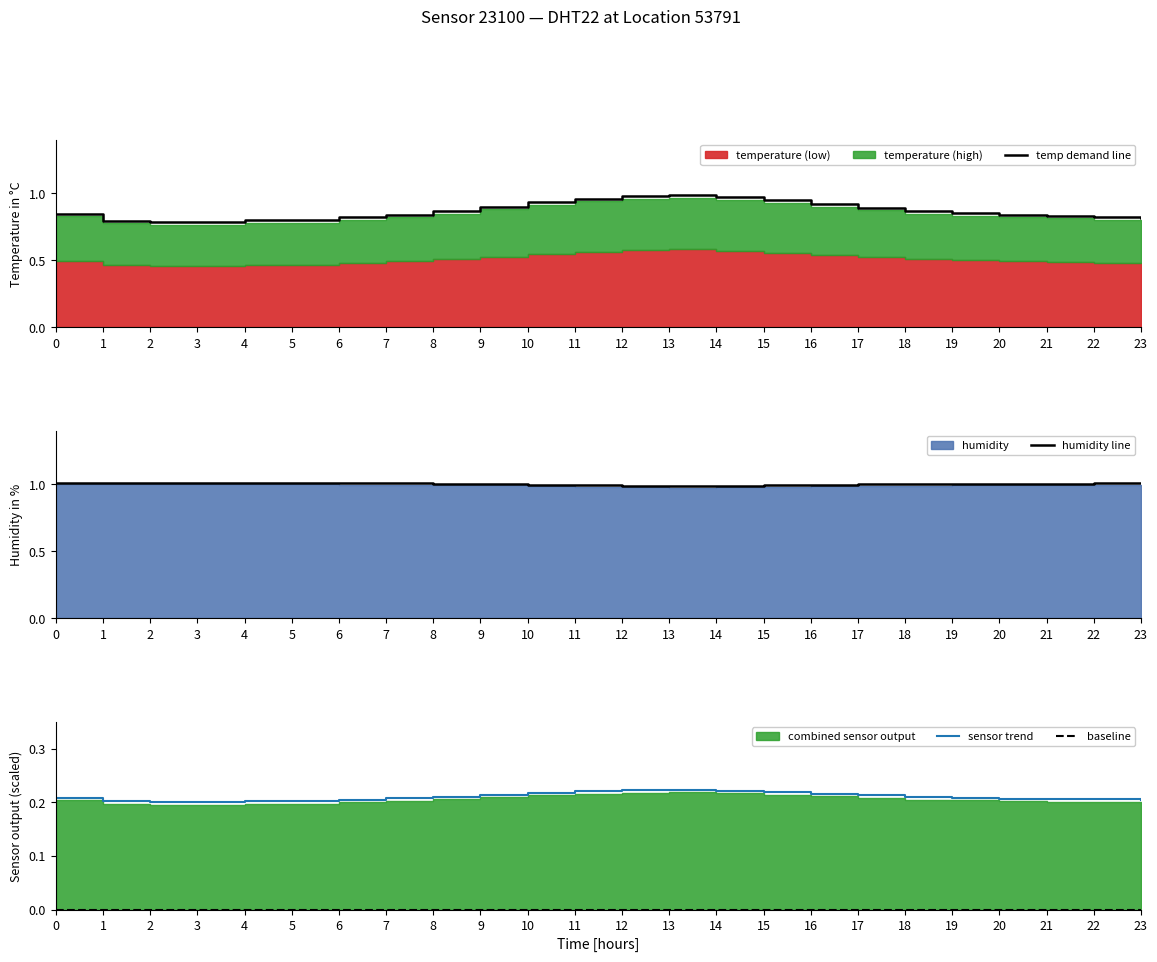

True or false: humidity line has a value of 1.0 at 7.

True